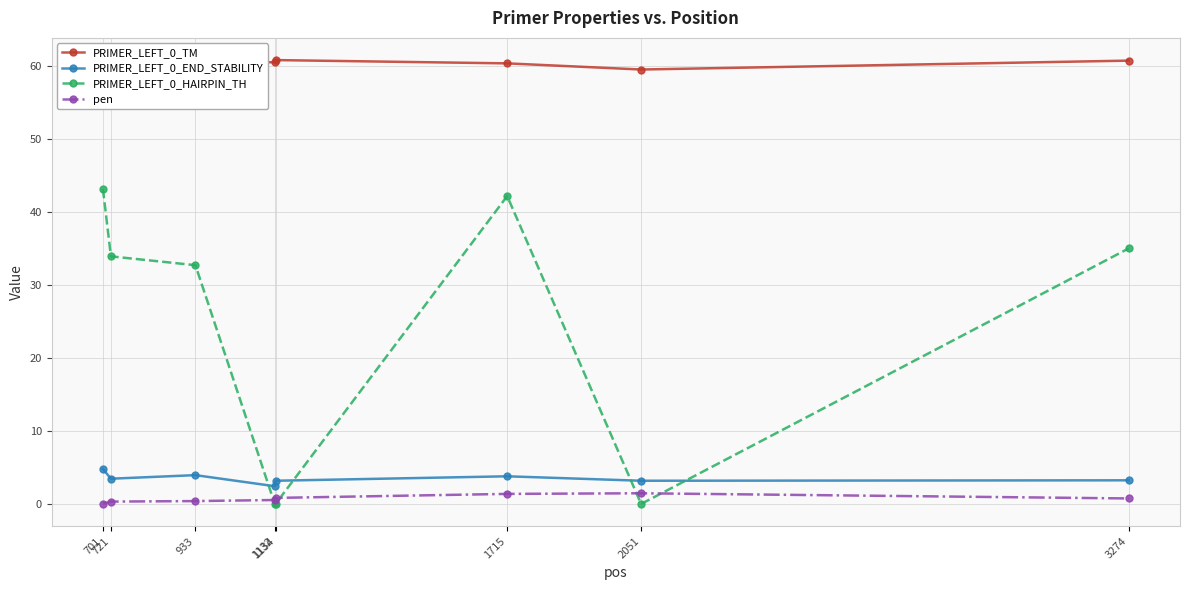

The PRIMER_LEFT_0_TM series shows 60.8 at 3274. True or false?

True